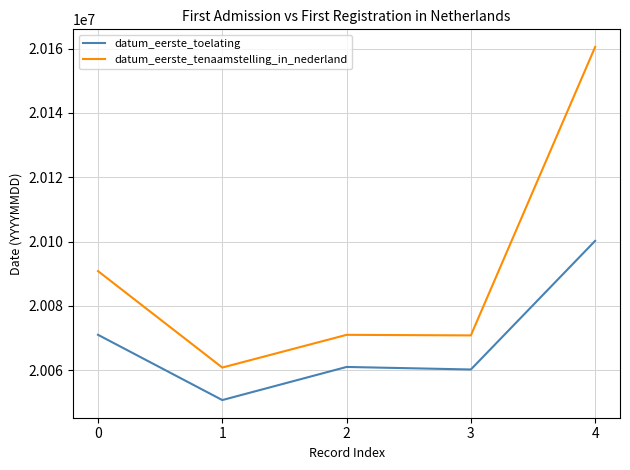

Which series has the largest range (max minus min)?

datum_eerste_tenaamstelling_in_nederland